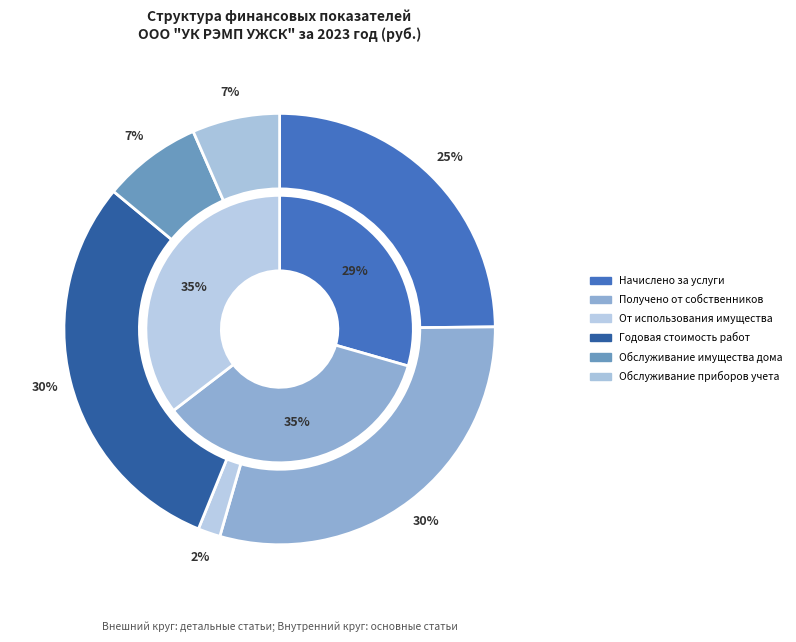

How many segments does this pie chart have?

6